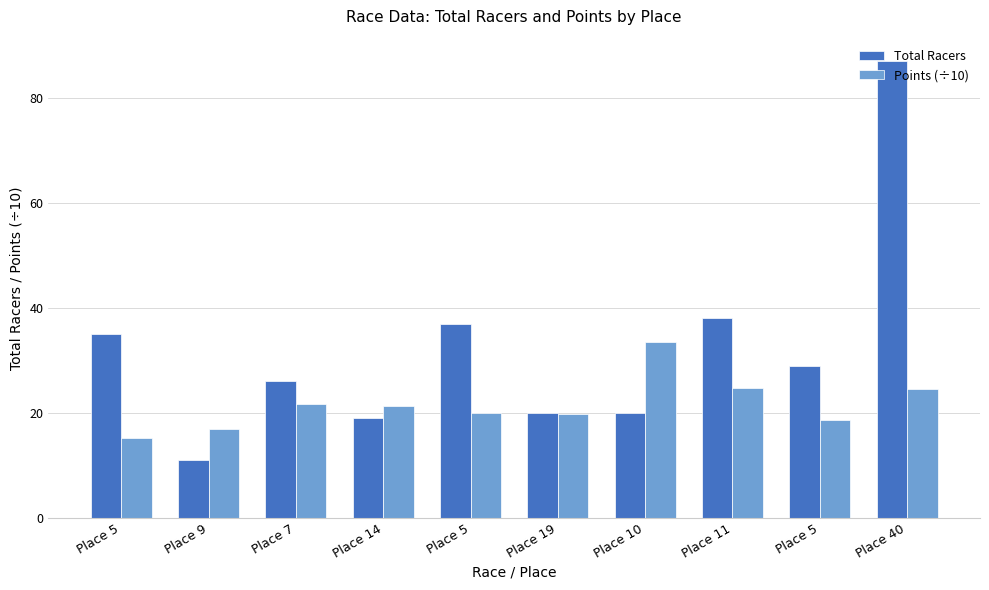

What are all the series names shown in the legend?

Total Racers, Points (÷10)